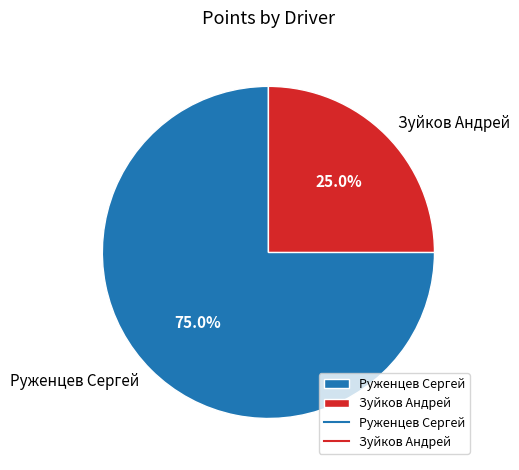

Which slice is the largest?

Руженцев Сергей